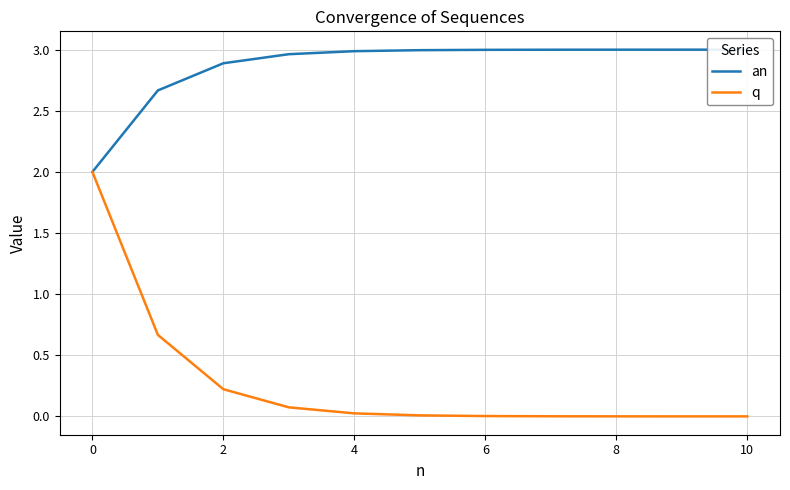

Rank the series by their average value, from lowest to highest.

q, an